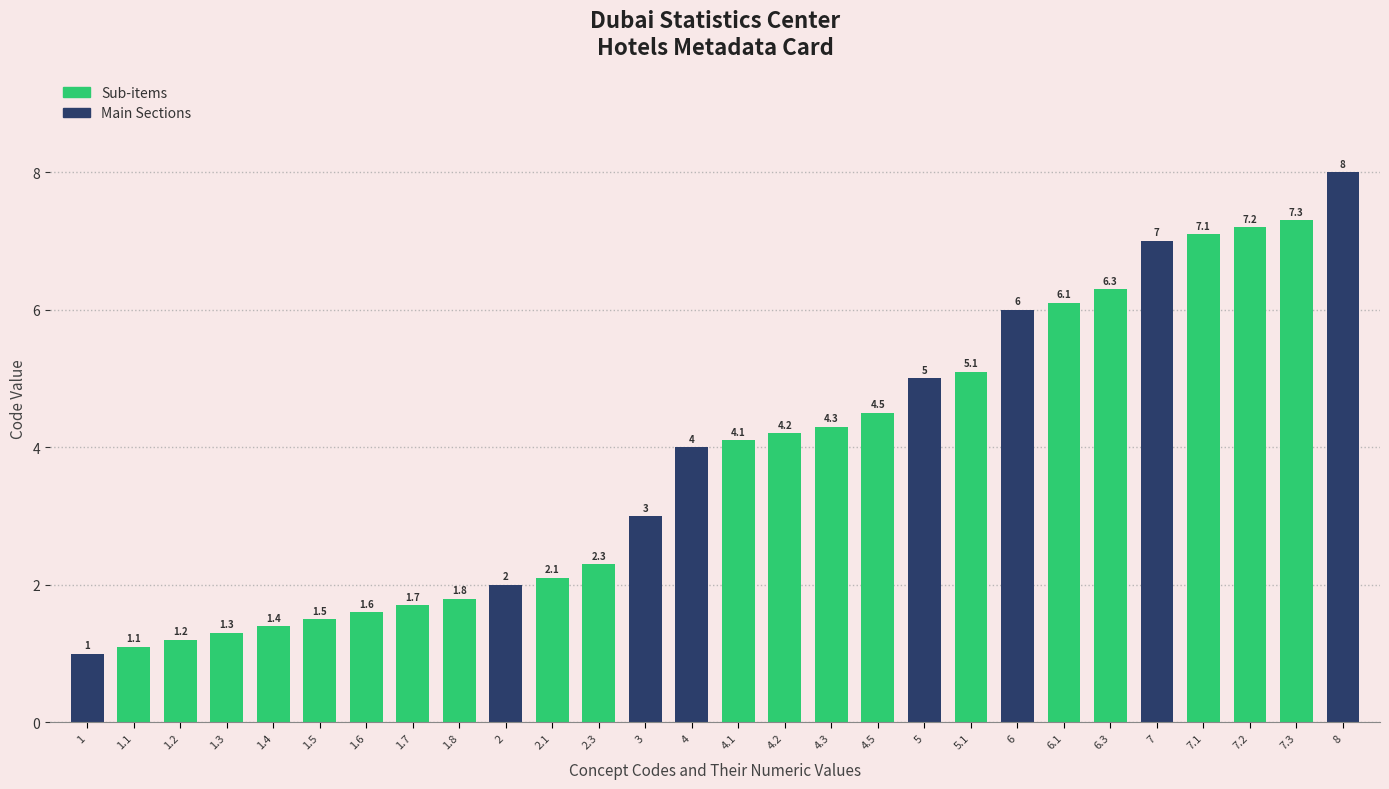

Count the number of values greater than 4.

14